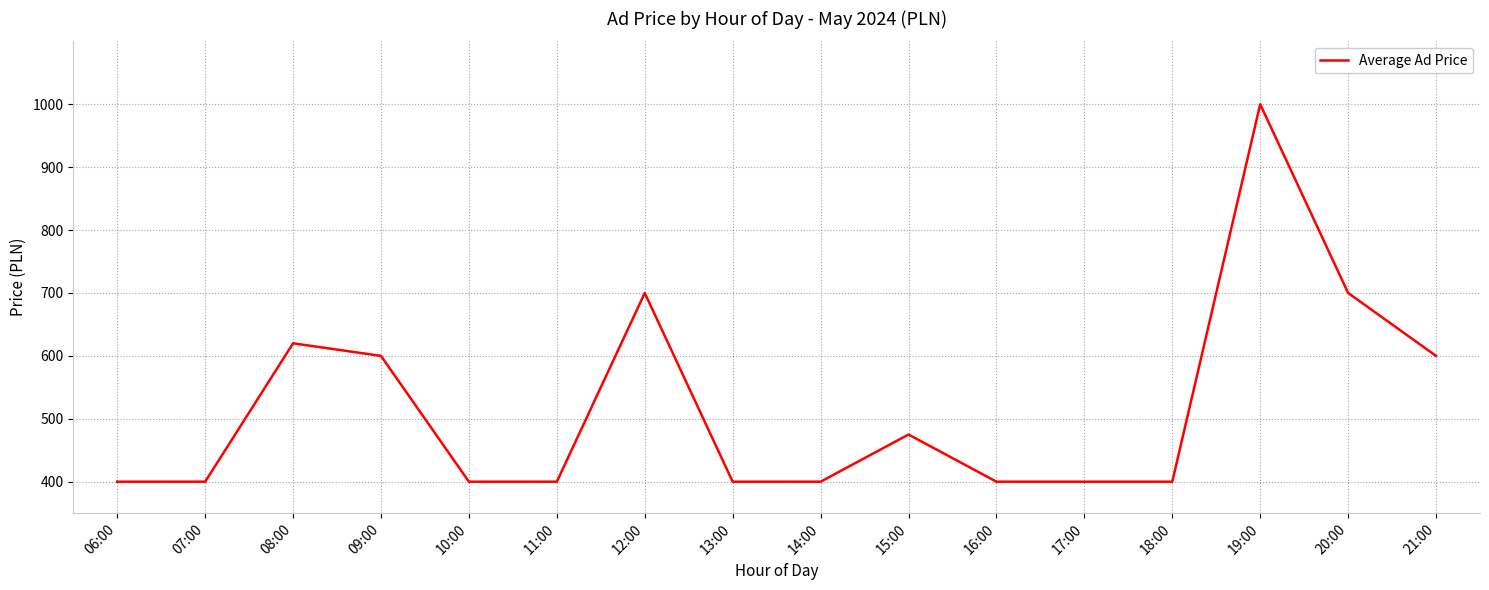

What is the minimum value shown in the chart?

400